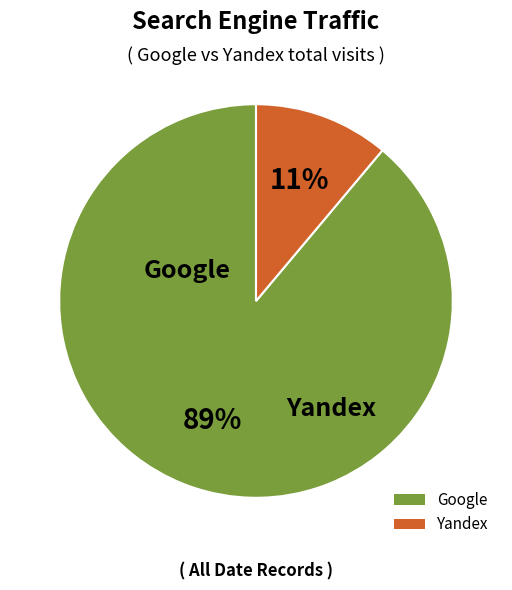

Rank the categories by value from highest to lowest.

Google, Yandex